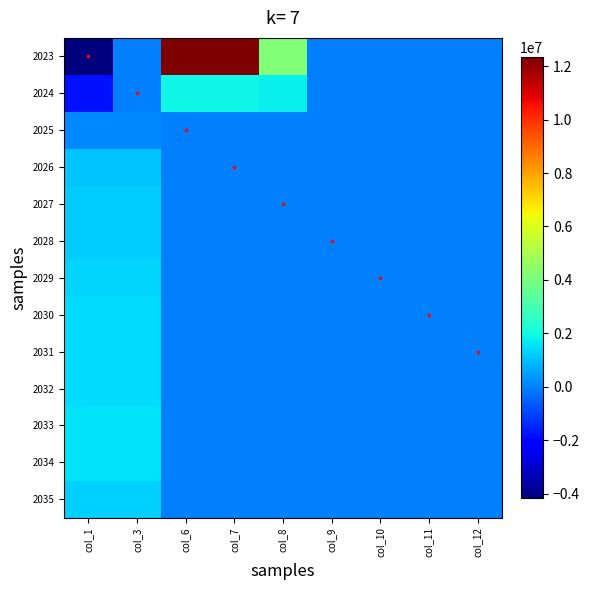

What is the total value across all series at col_9?

5.0